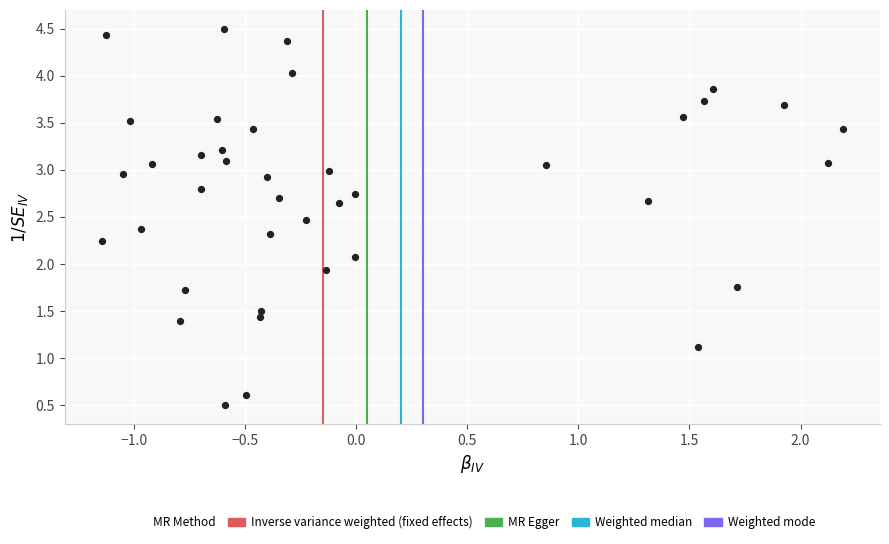

What is the range of Y values (max minus min)?

4.0